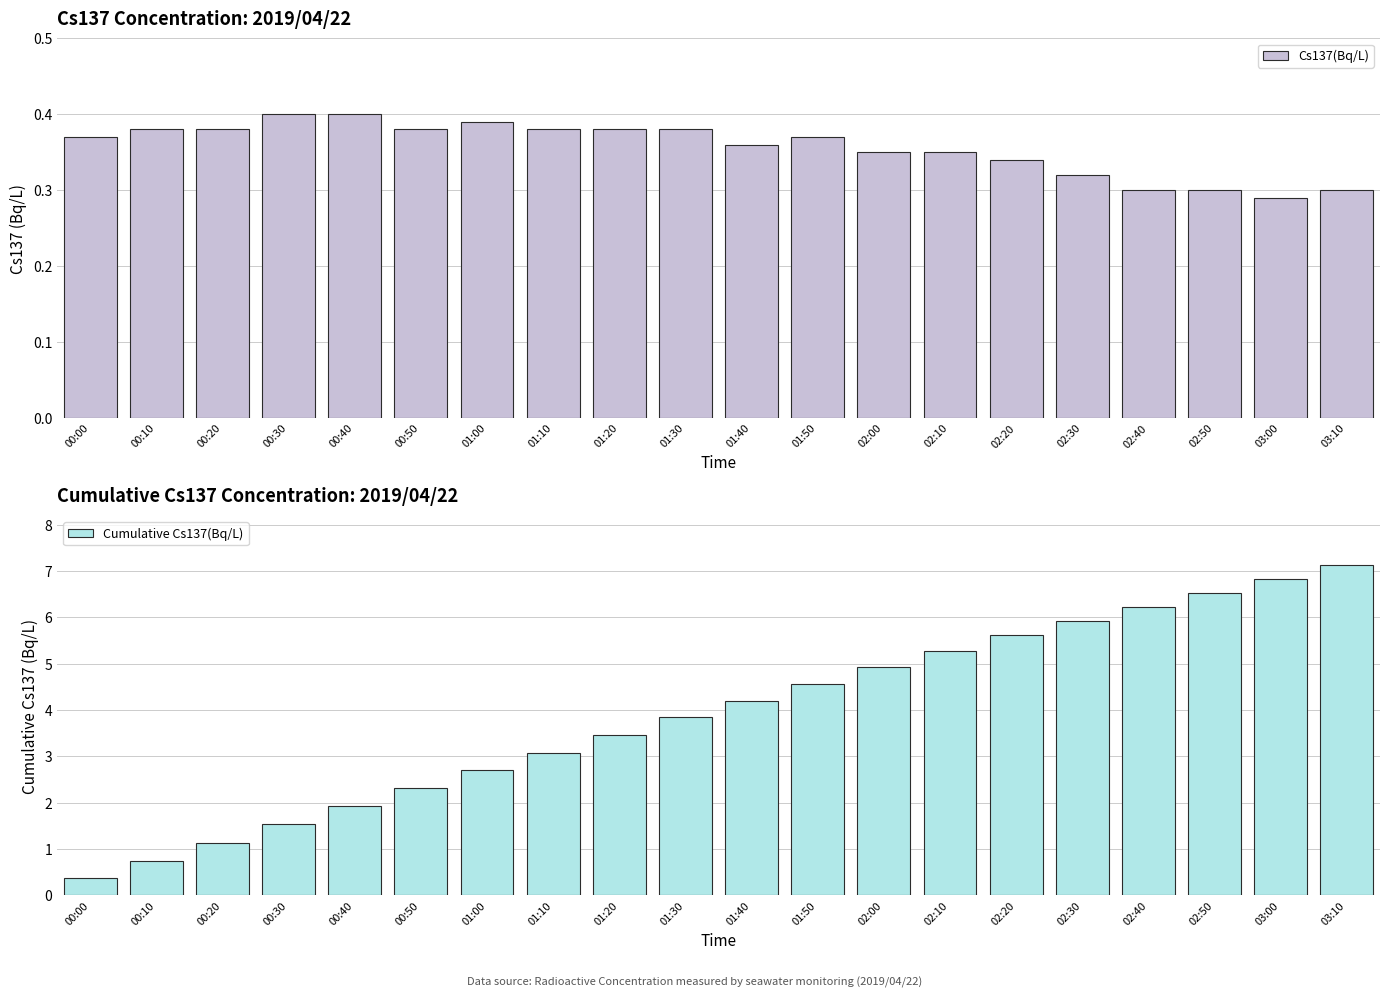

What are all the series names shown in the legend?

Cs137(Bq/L), Cumulative Cs137(Bq/L)